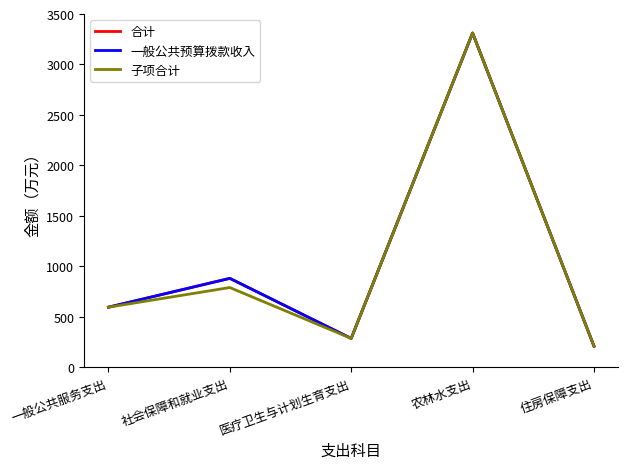

Is this an area chart (filled region under the line)?

No